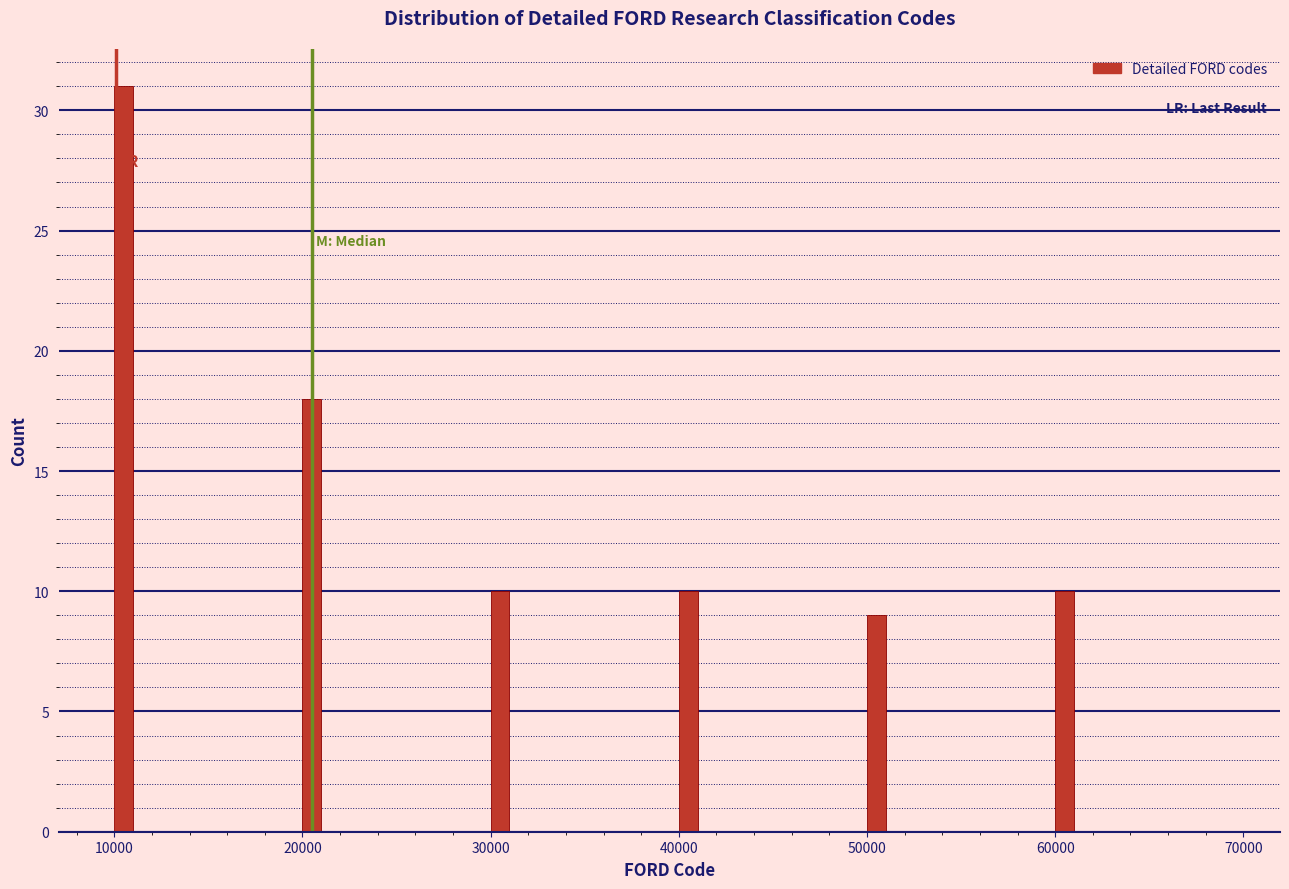

Around what value on the x-axis is the tallest bar? Give the approximate position of its centre, as read against the axis.

11000